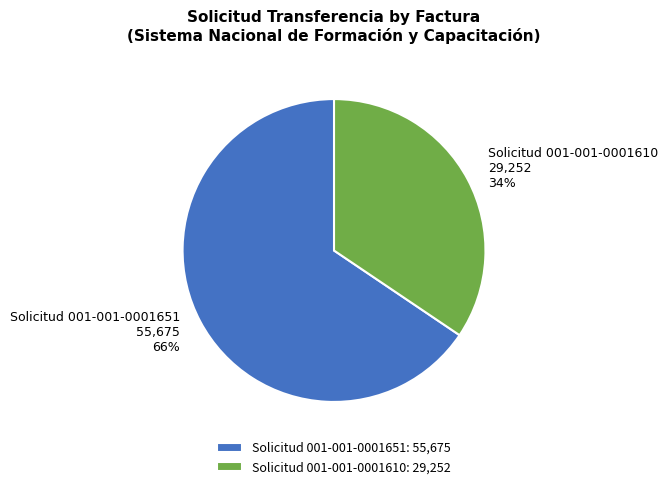

The Solicitud 001-001-0001610 slice represents 21% of the pie. True or false?

False